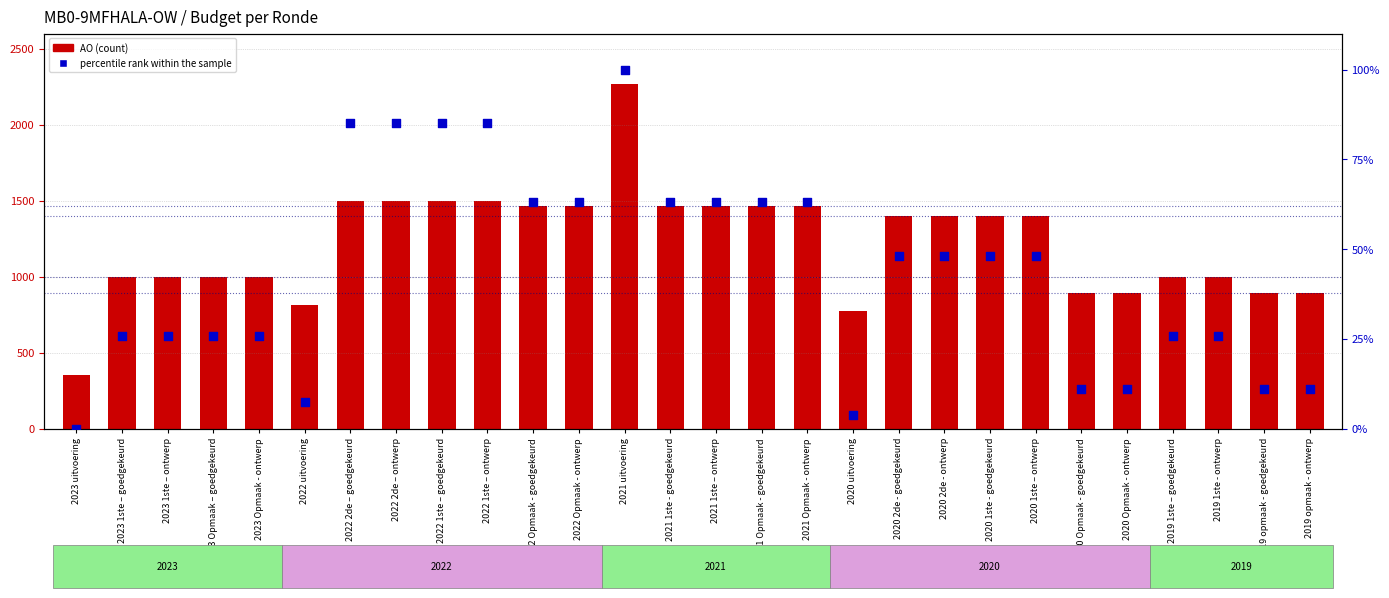

What is the total value across all series at 2020 1ste – ontwerp?

1448.1